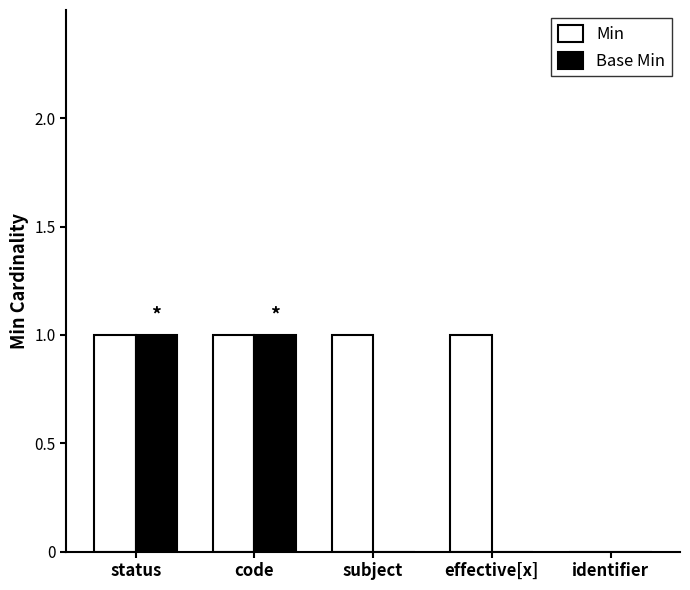

What are all the series names shown in the legend?

Min, Base Min